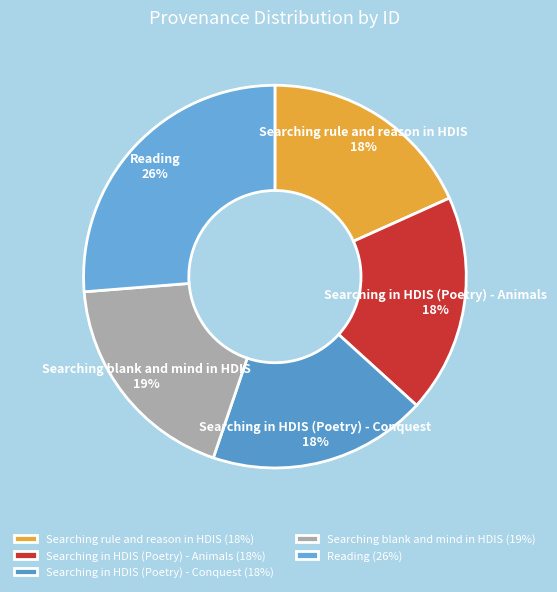

How many slices are in this pie chart?

5